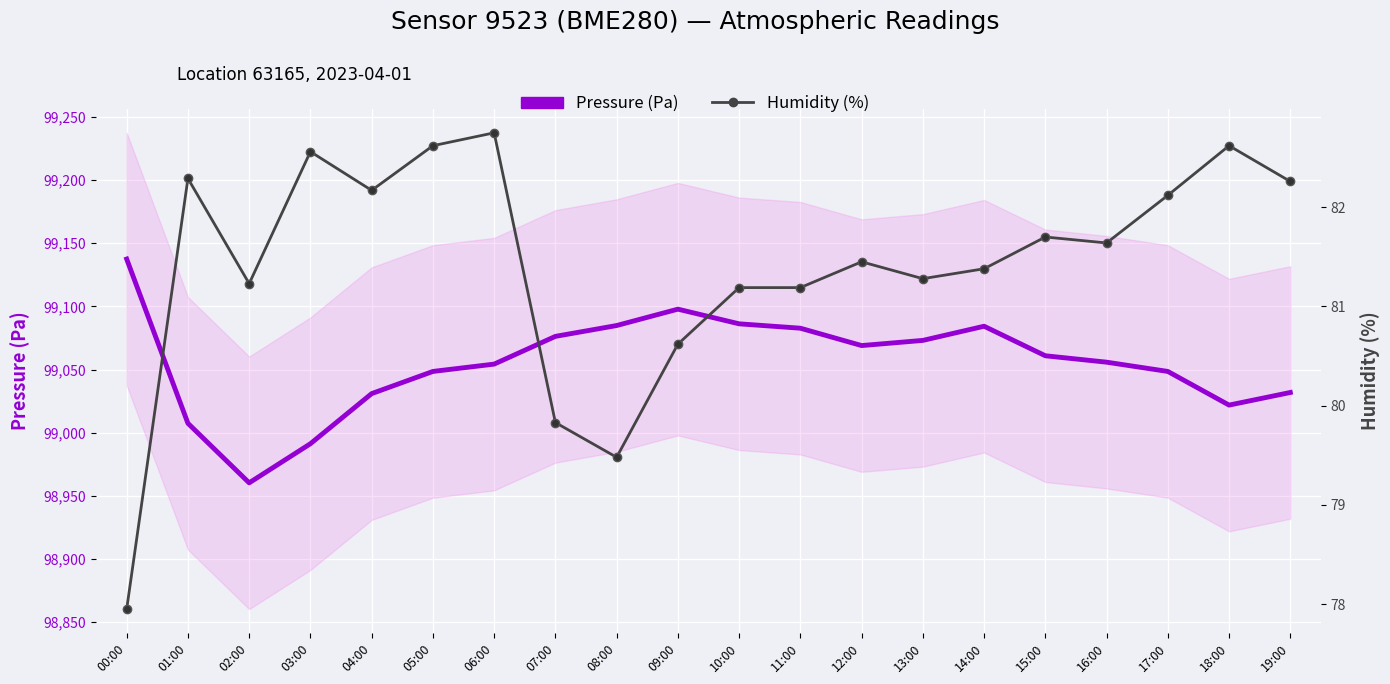

True or false: Pressure (Pa) and Humidity (%) cross at least once.

False